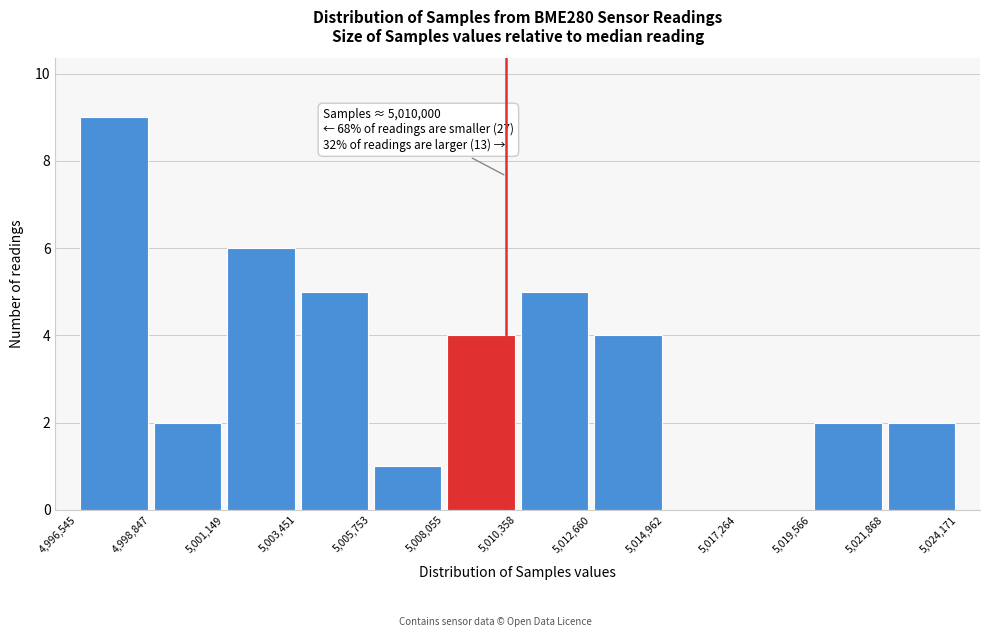

Over which range of the x-axis is the bar tallest?

4,996,545 to 4,998,847